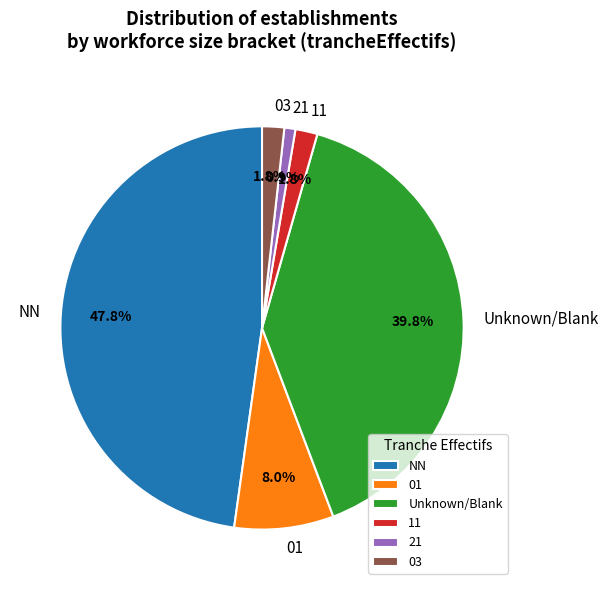

The NN slice represents 38% of the pie. True or false?

False